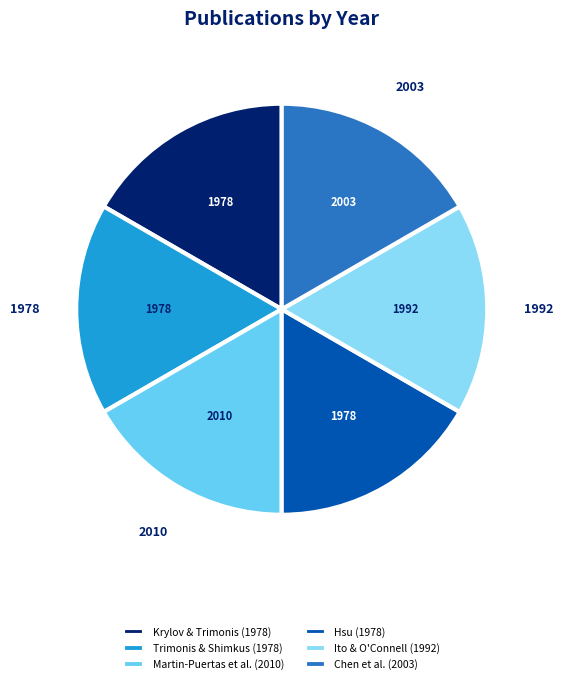

What is the ratio of the value at Krylov & Trimonis (1978) to the value at Hsu (1978)?

1.0